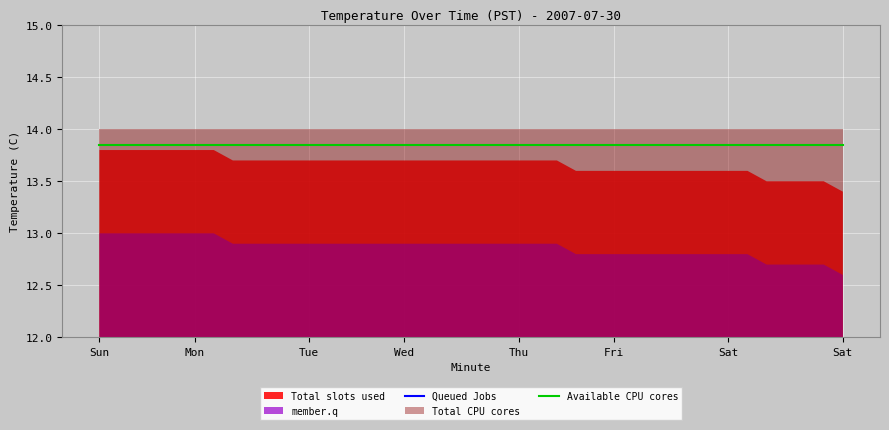

Does the chart display data point markers on the line(s)?

No